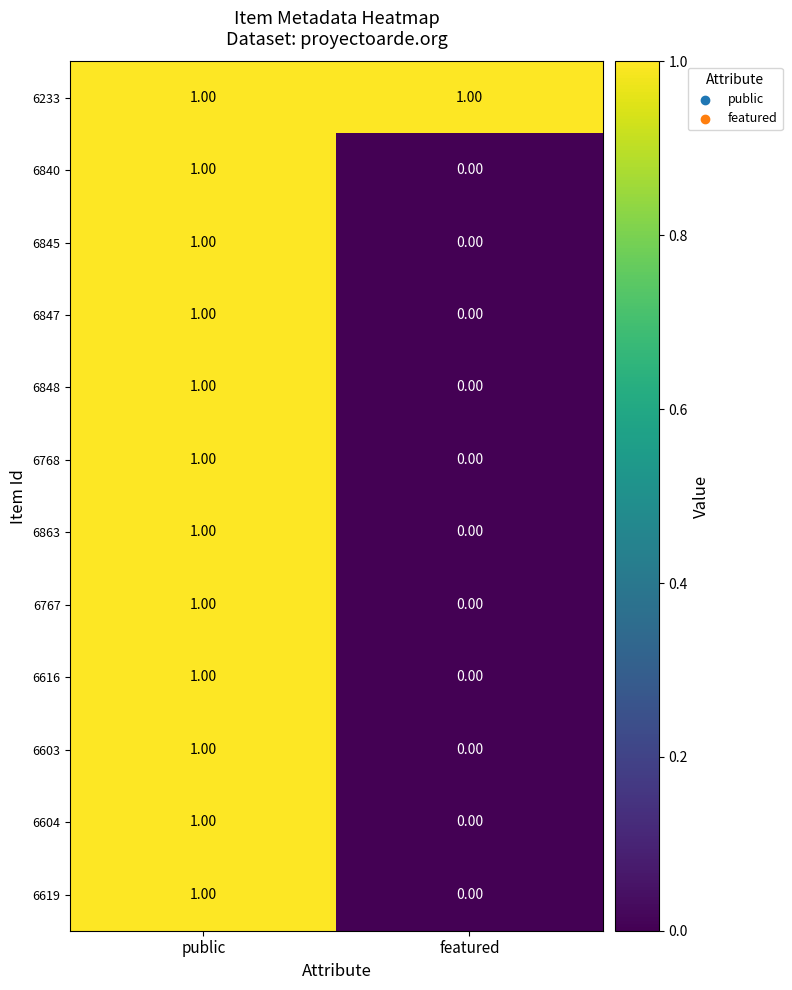

At which category is the sum across all series the highest?

public